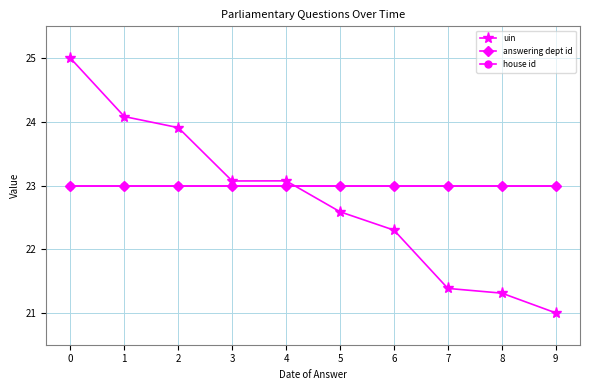

What is the value of the uin point at the 6th from the left?

22.6